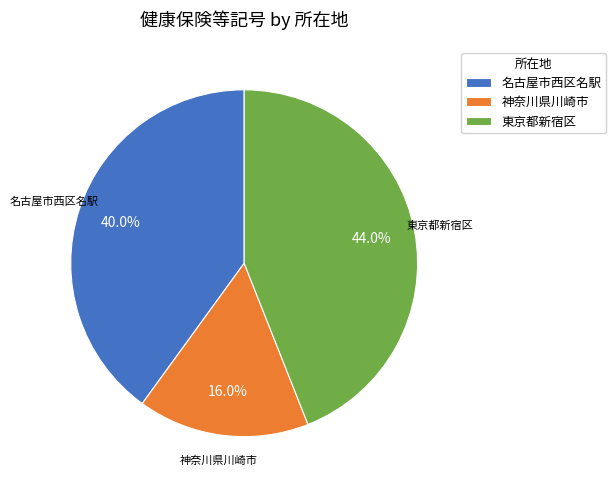

What percentage is NOT represented by 東京都新宿区?

56.0%